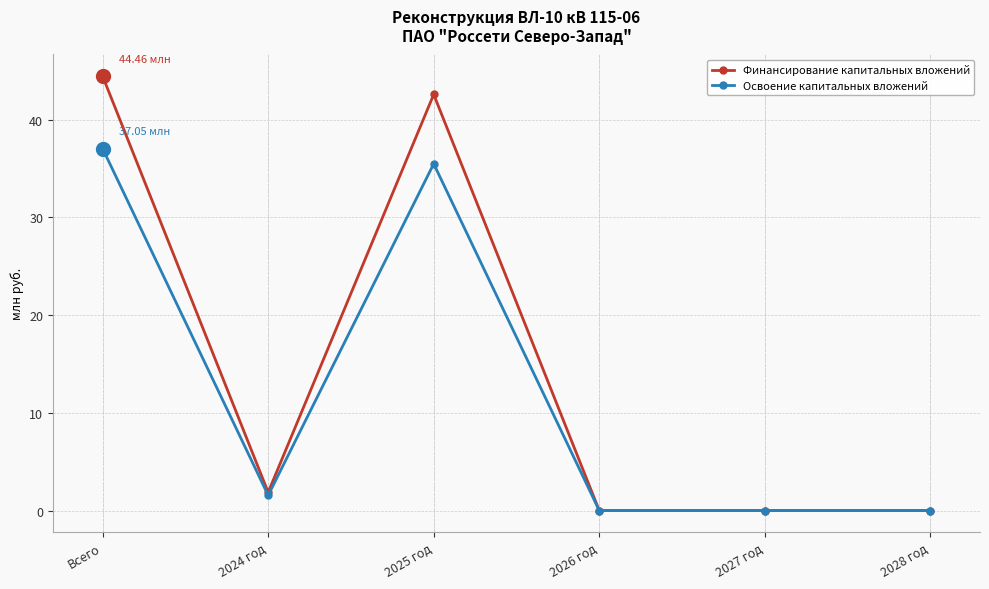

At which category does the chart reach its peak across all series?

Всего